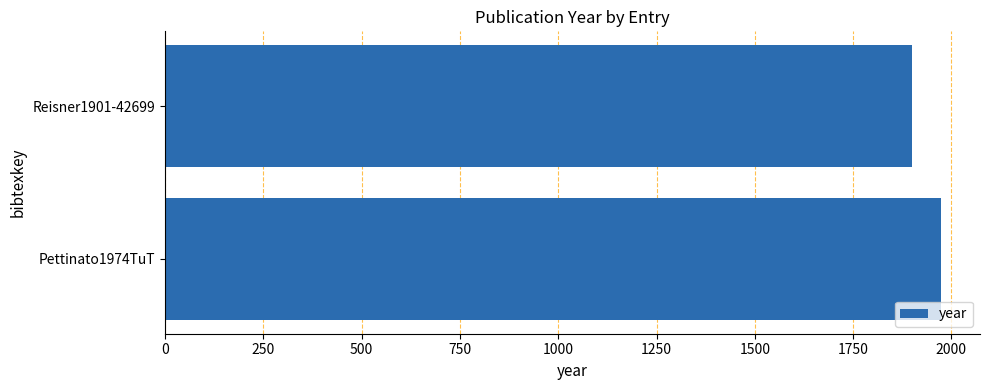

What is the average value?

1938